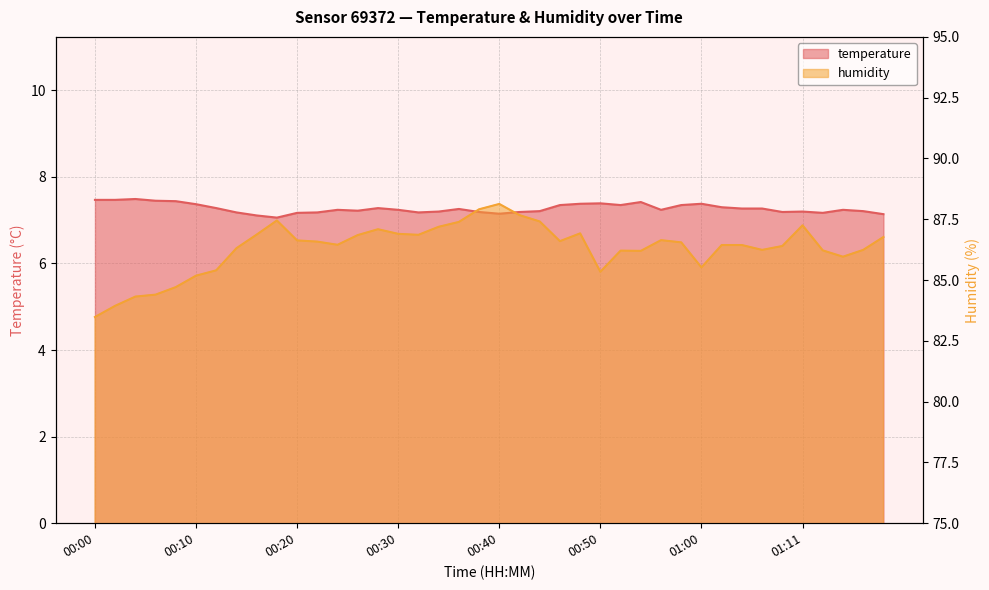

Where is humidity nearest to the value 85?

00:10